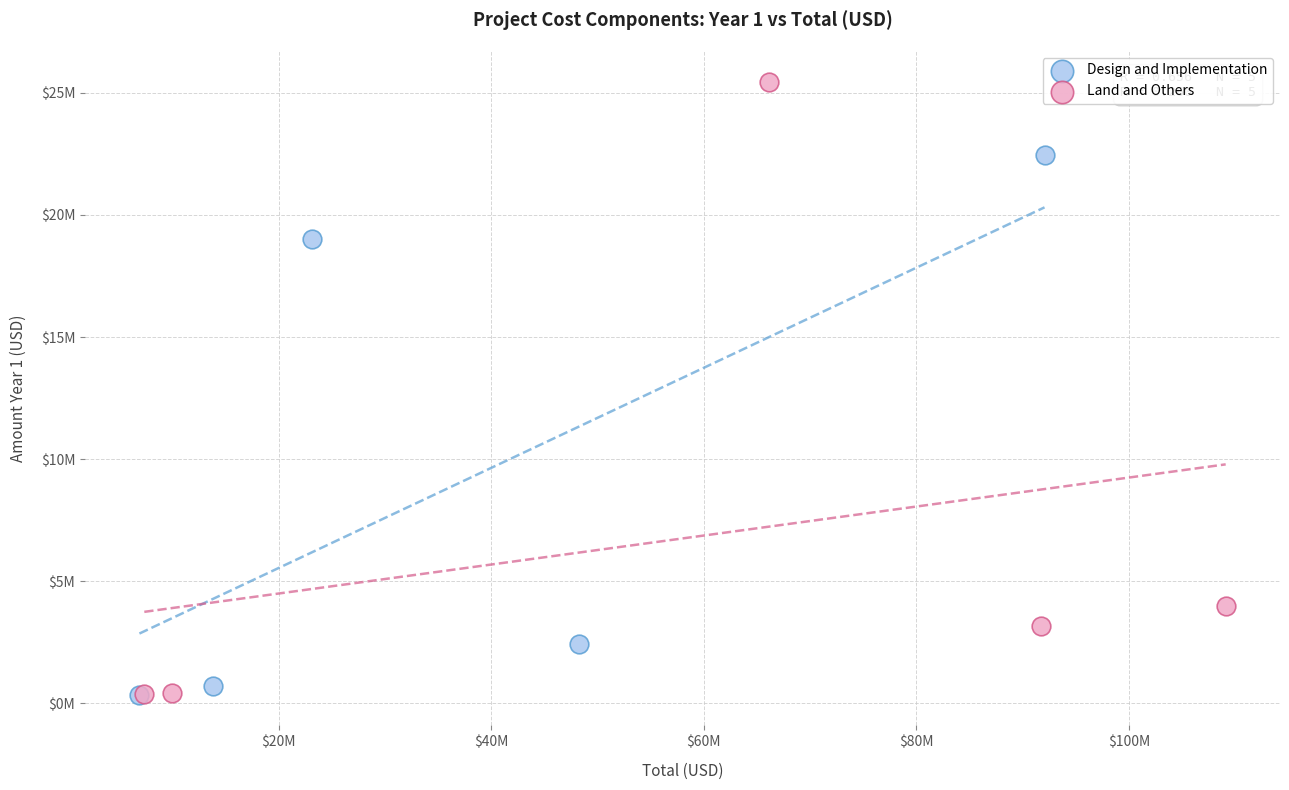

Which series has the widest spread of Y values?

Land and Others